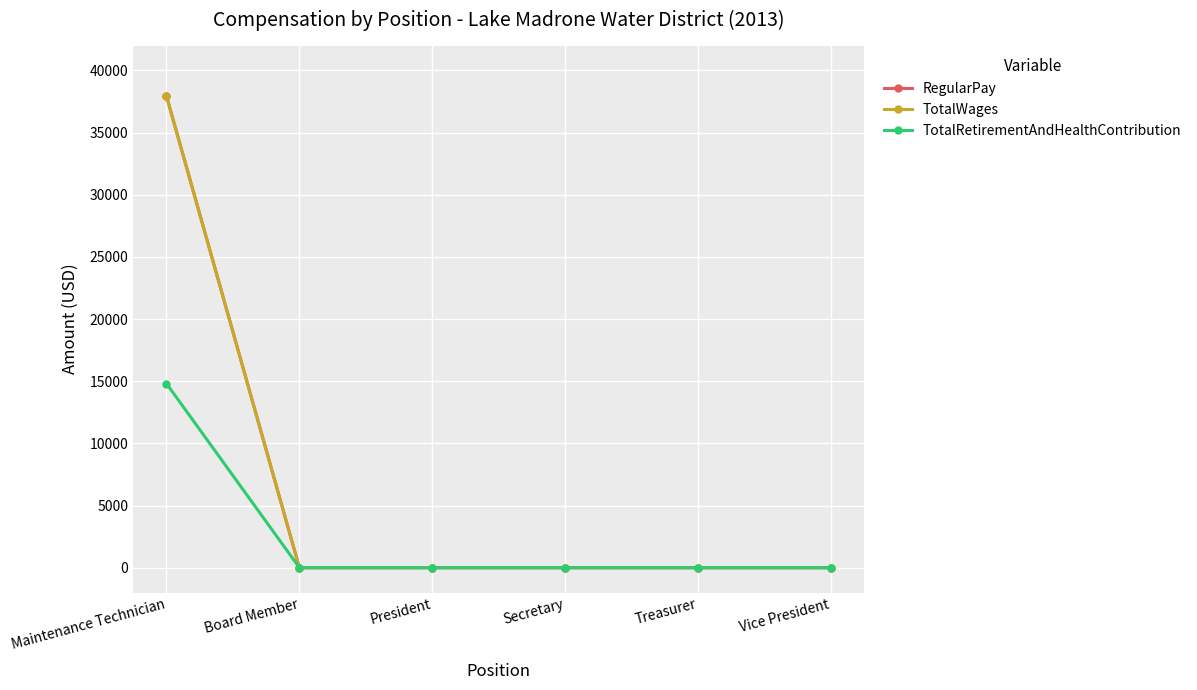

Is this an area chart (filled region under the line)?

No